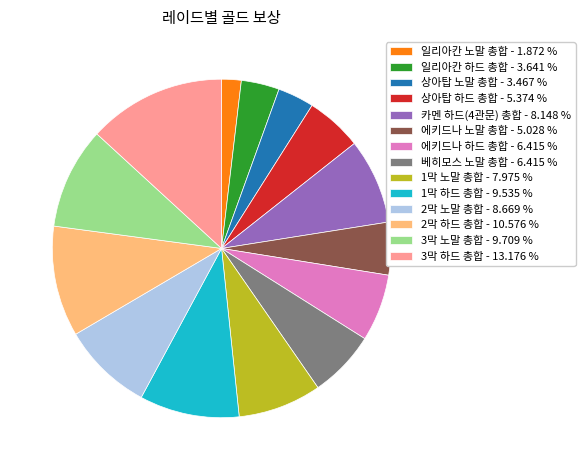

Is the sum of 2막 하드 총합 - 10.576 % and 1막 하드 총합 - 9.535 % greater than half?

No